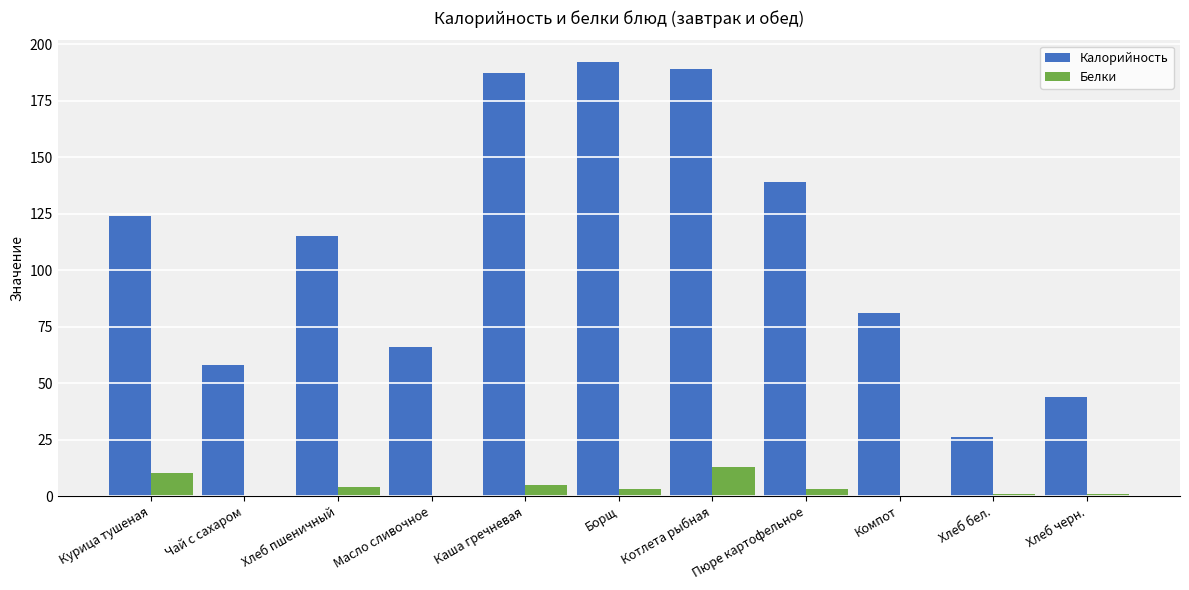

The Белки series shows 22.6 at Котлета рыбная. True or false?

False